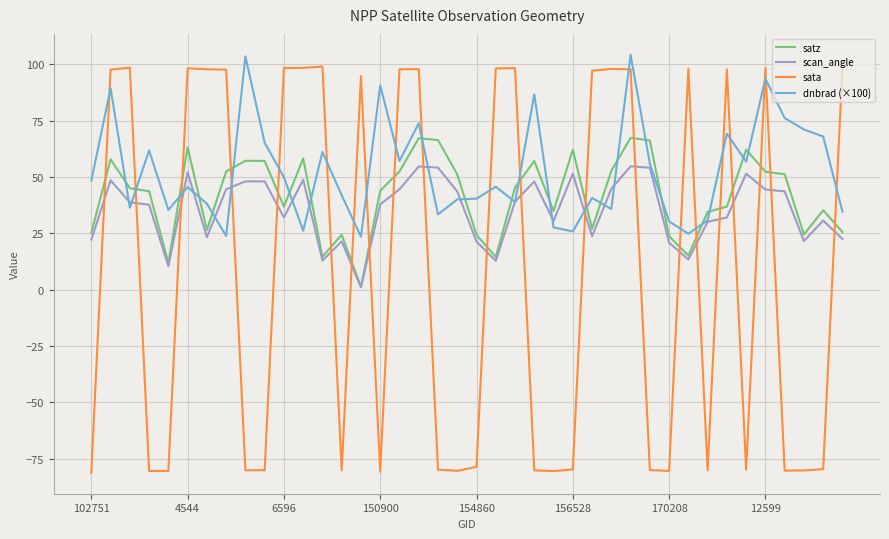

How many intersections are there between satz and sata?

21